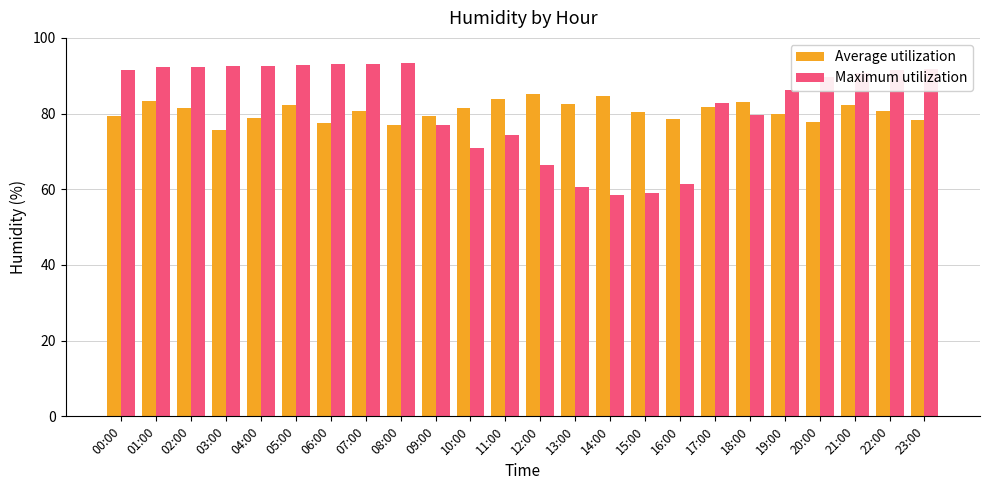

What is the spread (max minus min) of values at 13:00?

21.8